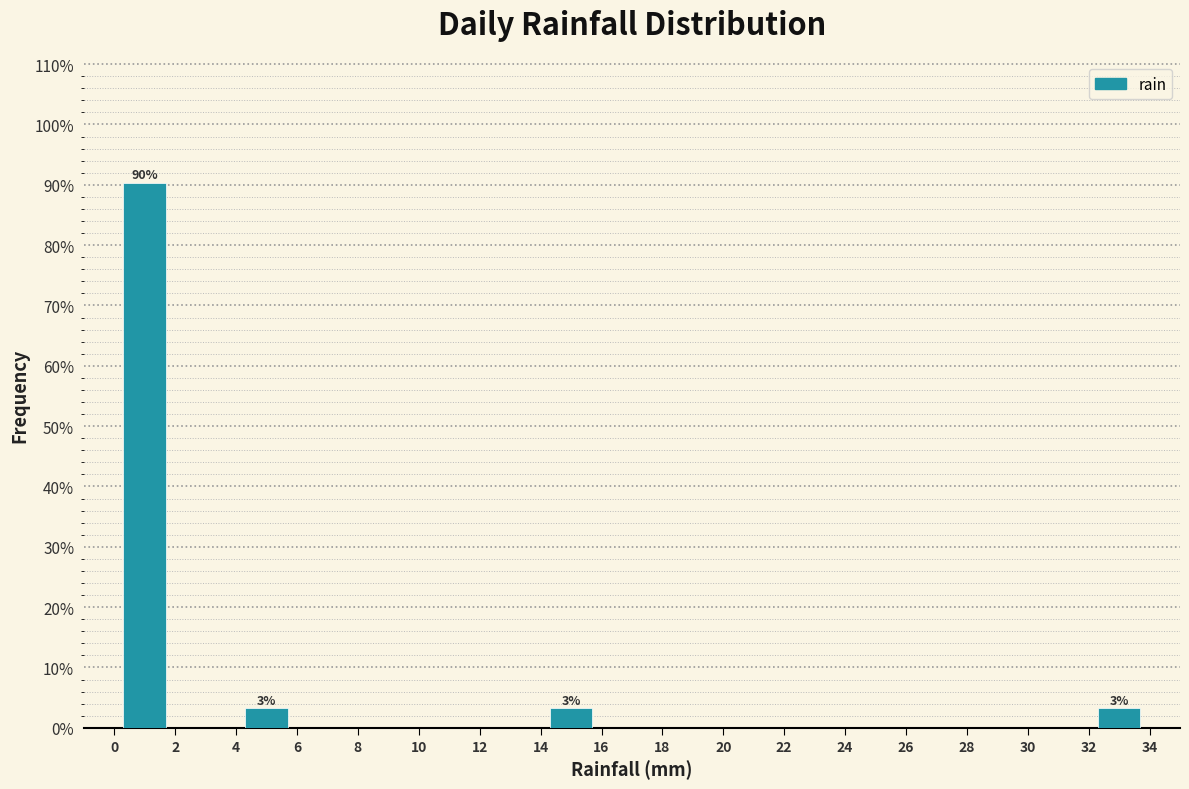

Which range on the x-axis has the tallest bar?

0 to 2